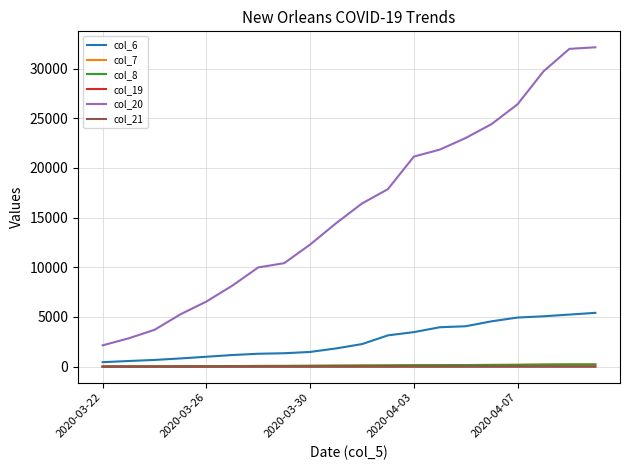

How many lines are shown in the chart?

6